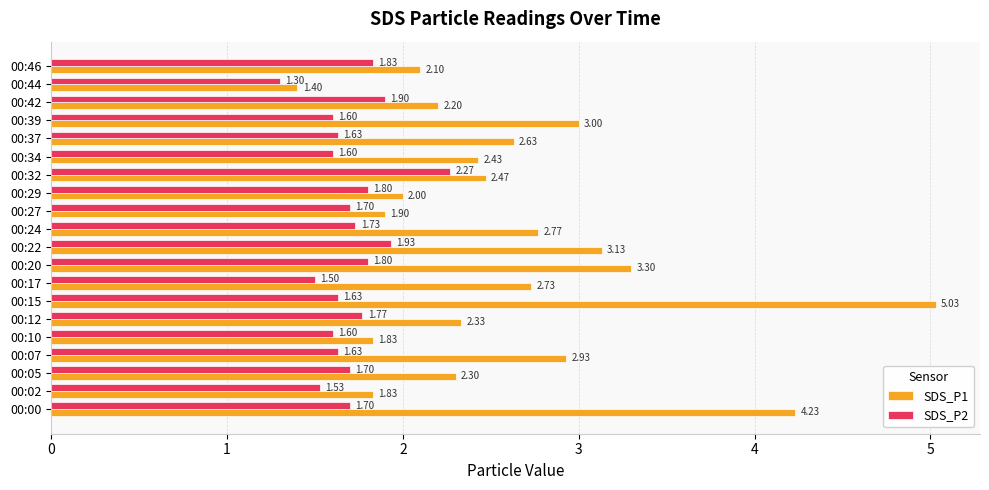

Rank the series by their maximum value, from highest to lowest.

SDS_P1, SDS_P2